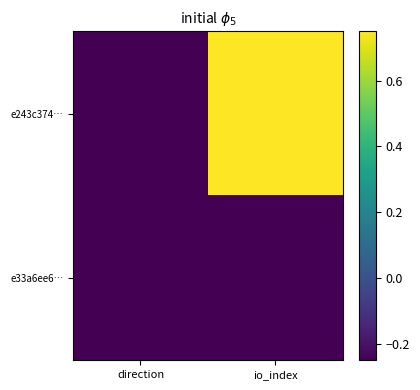

What is the total value across all series at io_index?

0.5